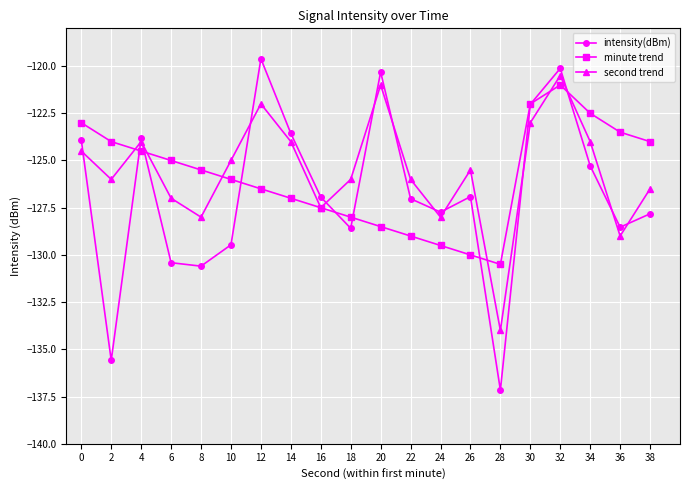

Is the value of minute trend at 16 greater than the value of second trend at 20?

No